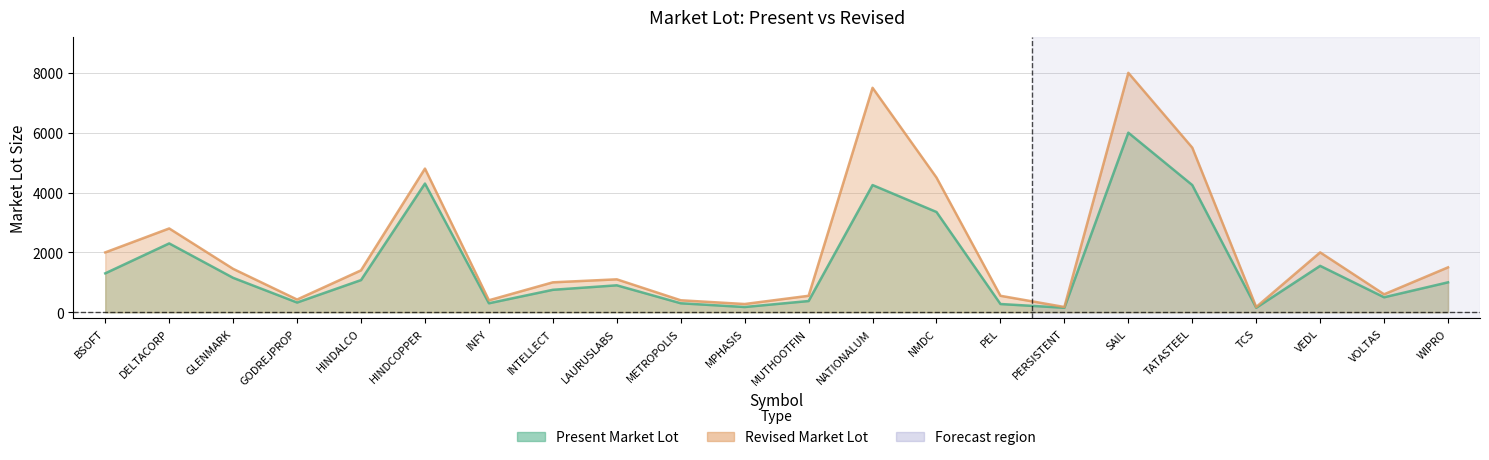

At which label does Revised Market Lot first exceed 1400?

BSOFT